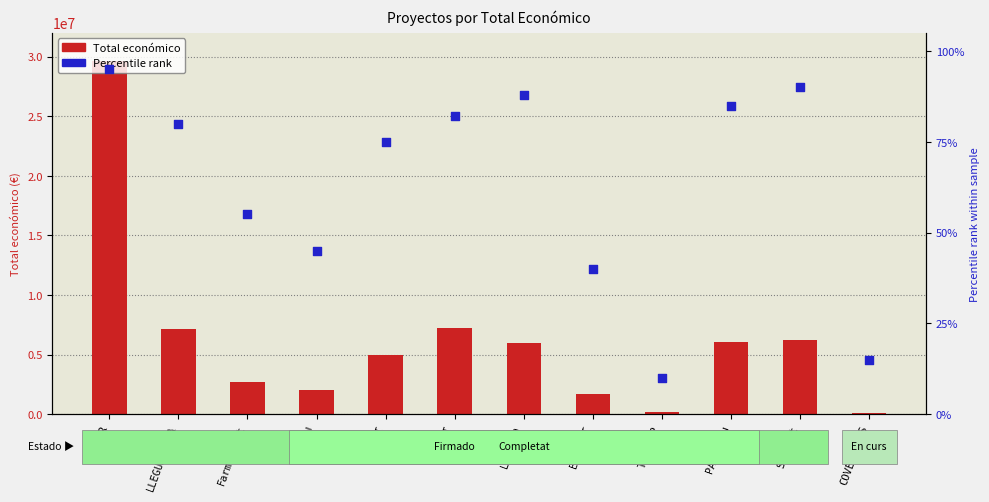

What is the total value across all series at LLEGUMINOSA?

7188093